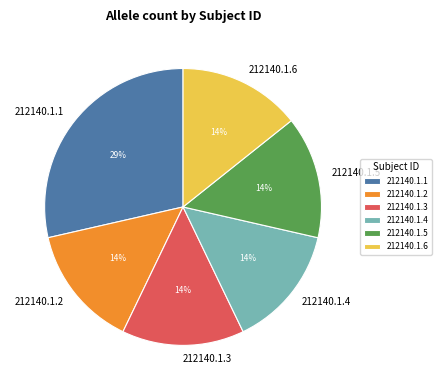

Count the number of slices in the pie.

6